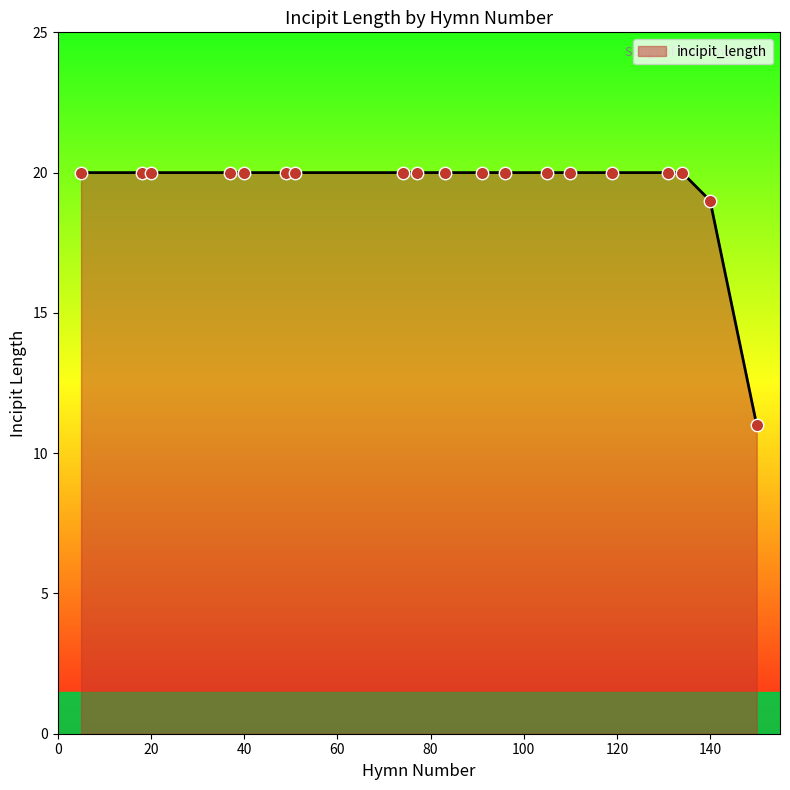

What is the difference between the maximum and minimum values?

9